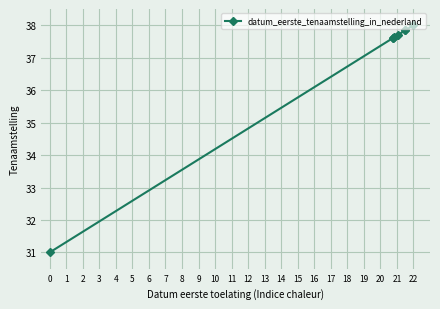

What is the difference between the maximum and minimum values?

7.0